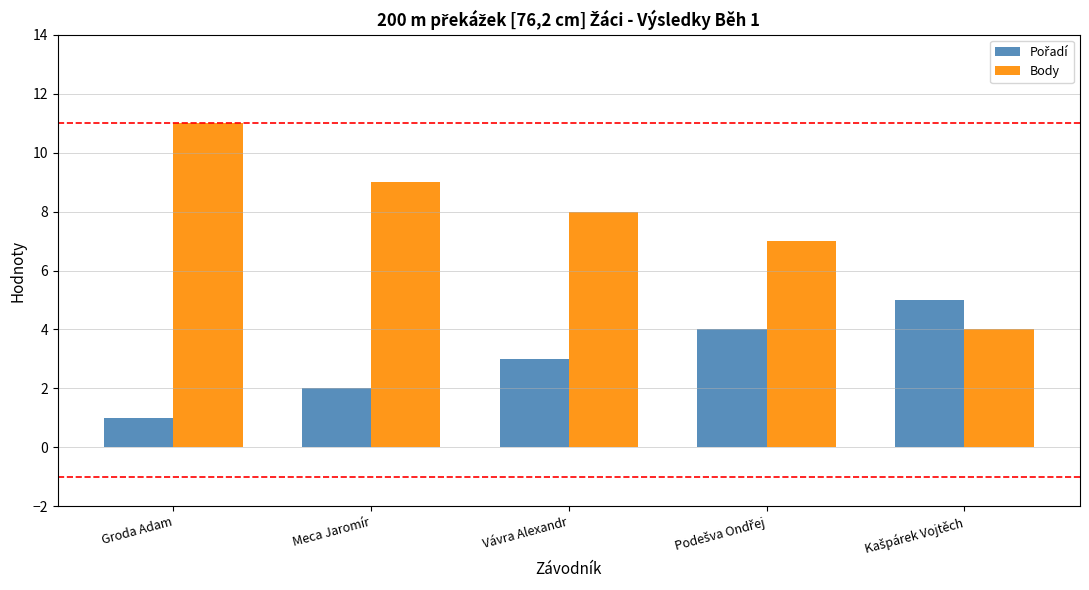

What is the total value across all series at Meca Jaromír?

11